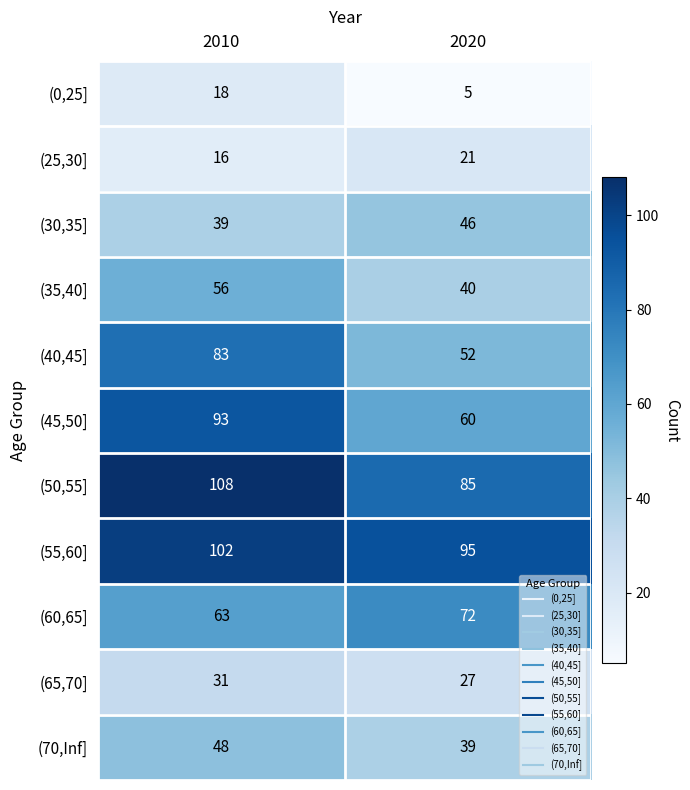

What is the total value across all series at 2010?

657